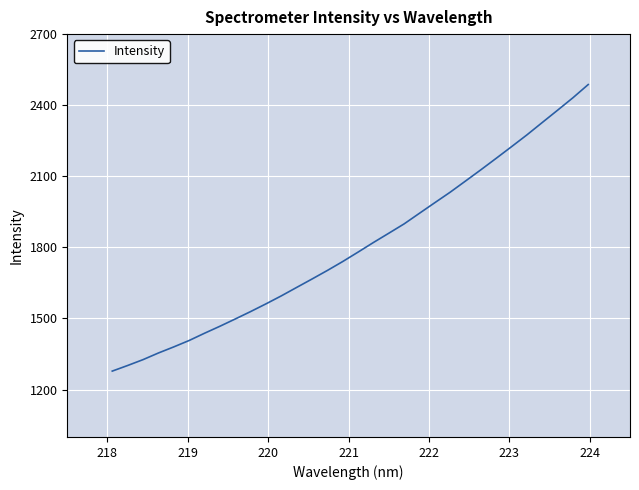

What is the difference between the maximum and minimum values?

1209.2